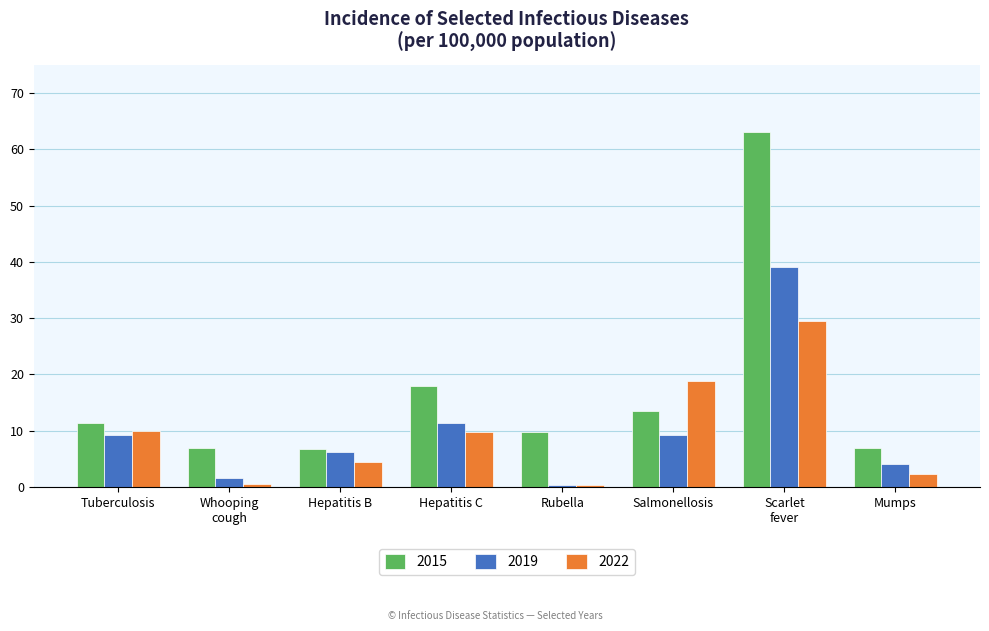

True or false: 2015 has a value of 18.0 at Hepatitis C.

True